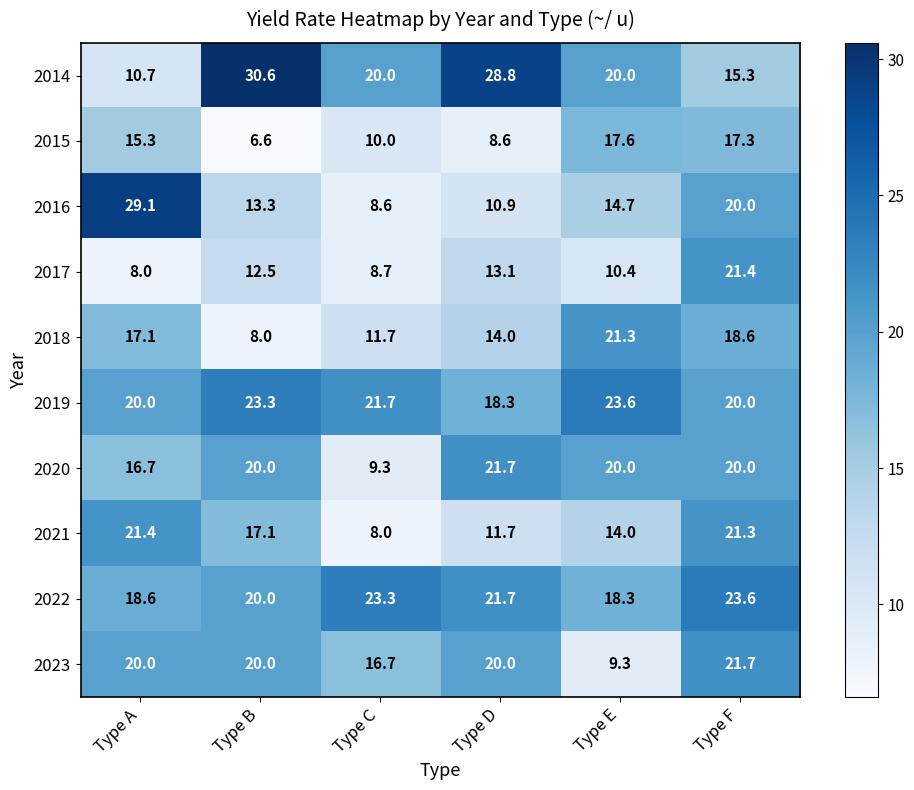

Which label corresponds to the largest value in the chart?

Type B